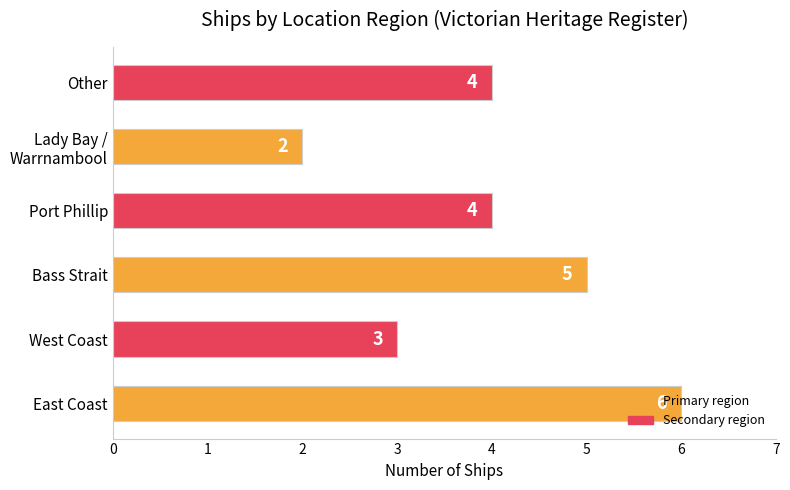

What is the maximum value shown in the chart?

6